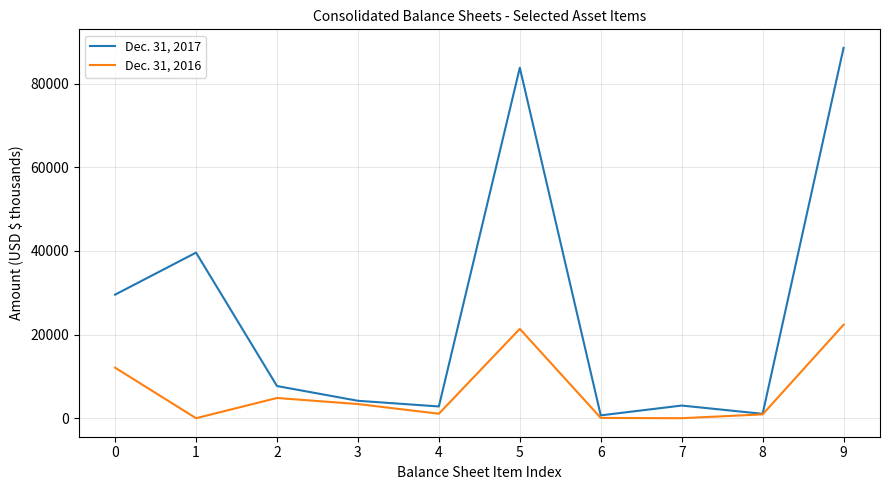

What is the sum of the Dec. 31, 2017 values at 4 and 9?

91366